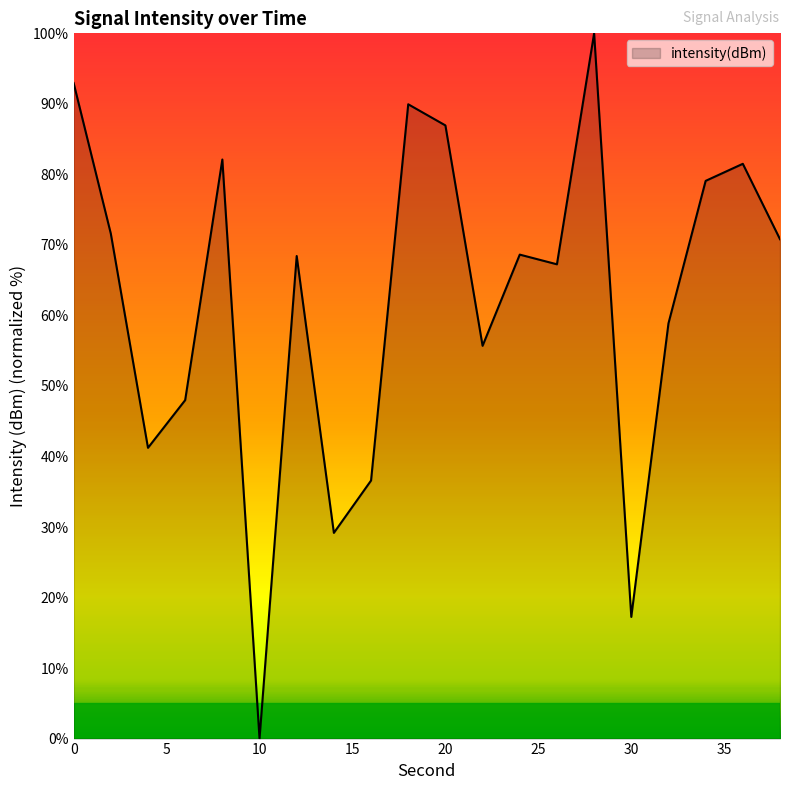

What is the maximum value shown in the chart?

100.0